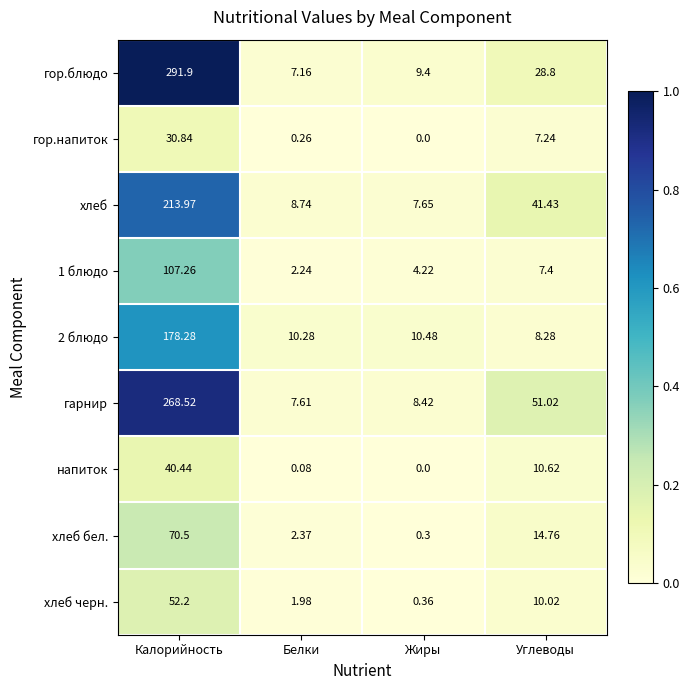

At which category is the sum across all series the highest?

Калорийность